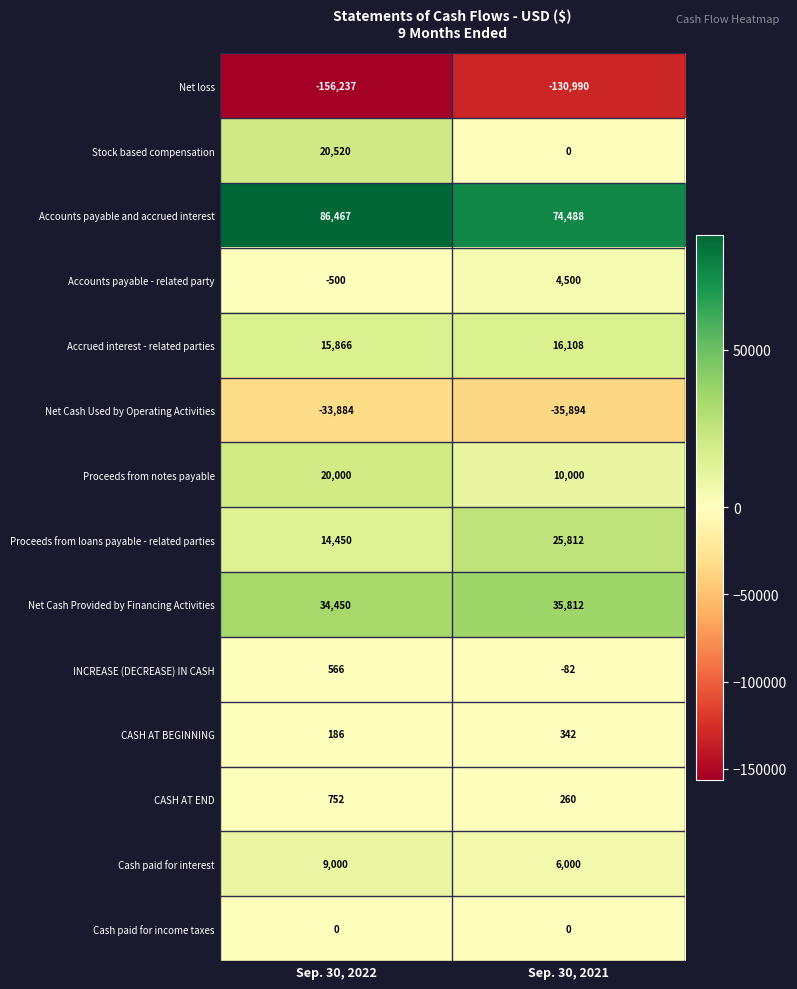

Reading left to right, transcribe all the data shown in this chart.

Net loss: -156237	-130990
Stock based compensation: 20520	0
Accounts payable and accrued interest: 86467	74488
Accounts payable - related party: -500	4500
Accrued interest - related parties: 15866	16108
Net Cash Used by Operating Activities: -33884	-35894
Proceeds from notes payable: 20000	10000
Proceeds from loans payable - related parties: 14450	25812
Net Cash Provided by Financing Activities: 34450	35812
INCREASE (DECREASE) IN CASH: 566	-82
CASH AT BEGINNING: 186	342
CASH AT END: 752	260
Cash paid for interest: 9000	6000
Cash paid for income taxes: 0	0